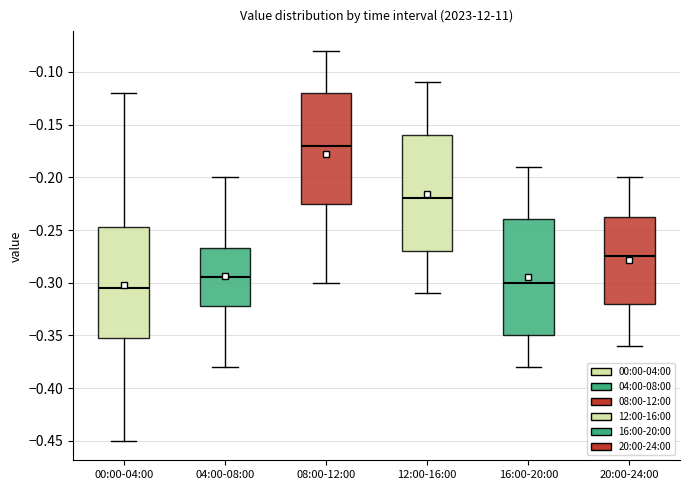

Which box's median line is the lowest?

00:00-04:00